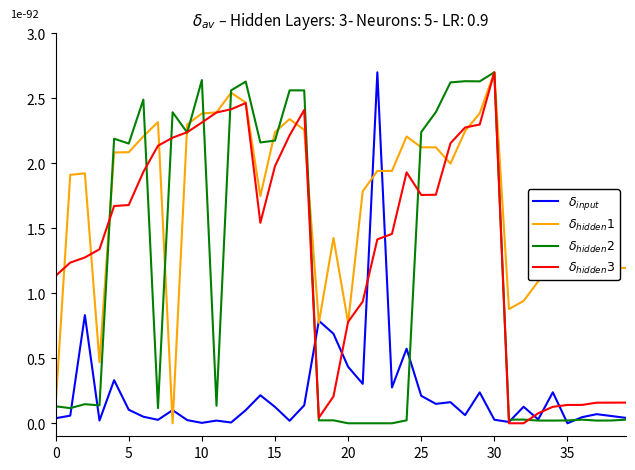

What is the greatest value displayed?

2.7